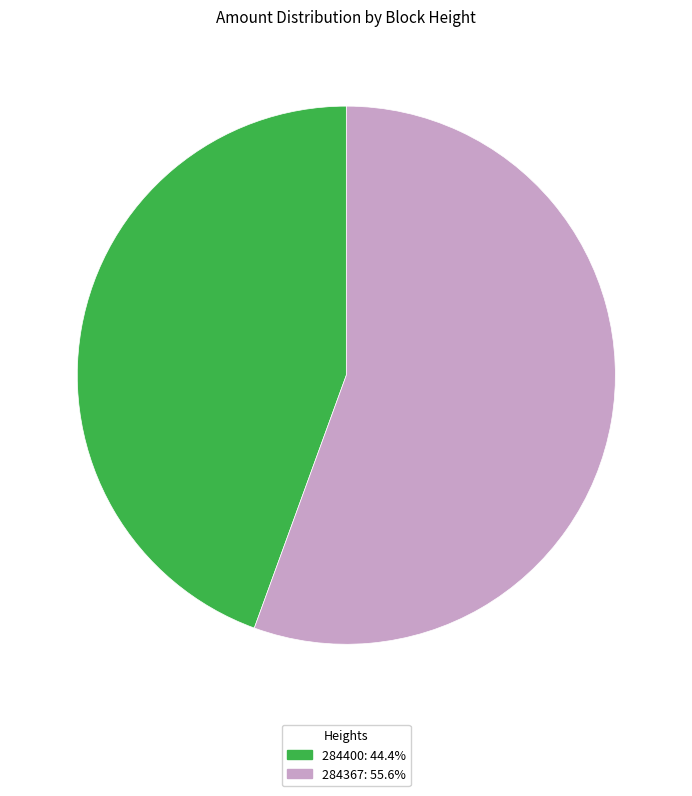

Does 284400 represent more than half of the total?

No